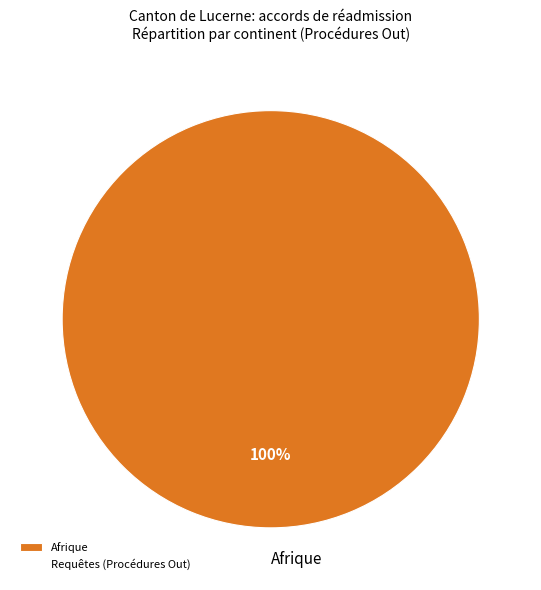

Does Afrique represent more than half of the total?

Yes